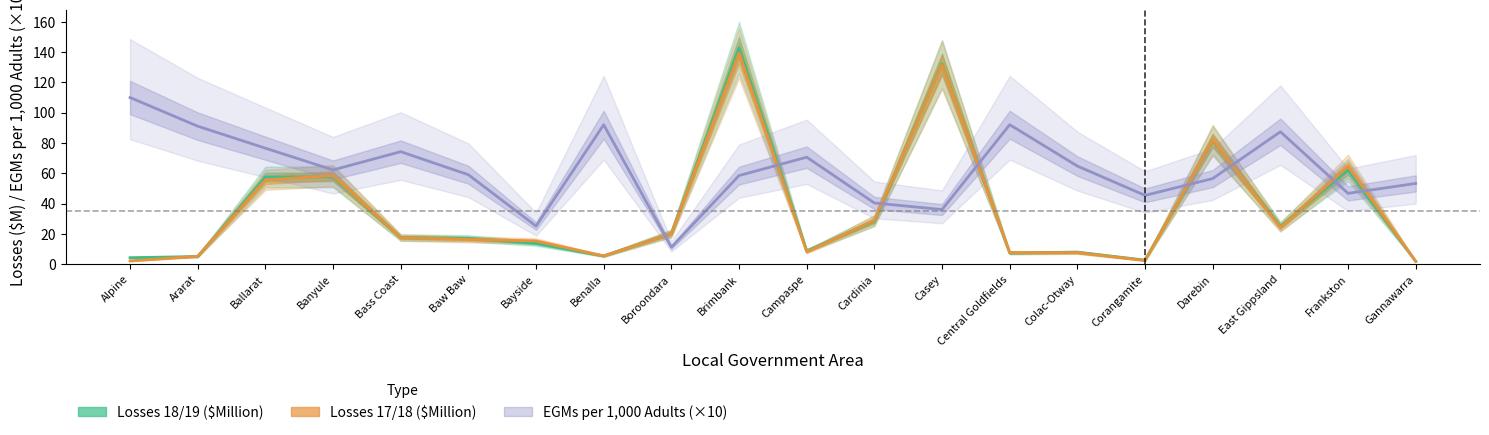

How many values in the Losses 18/19 ($Million) series are below 17?

9